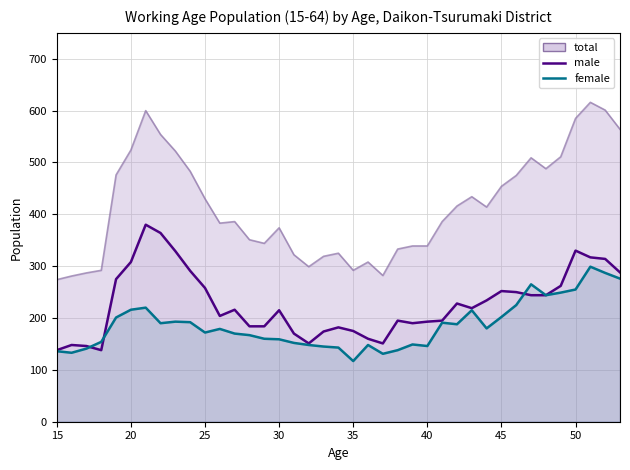

What are all the series names shown in the legend?

male, female